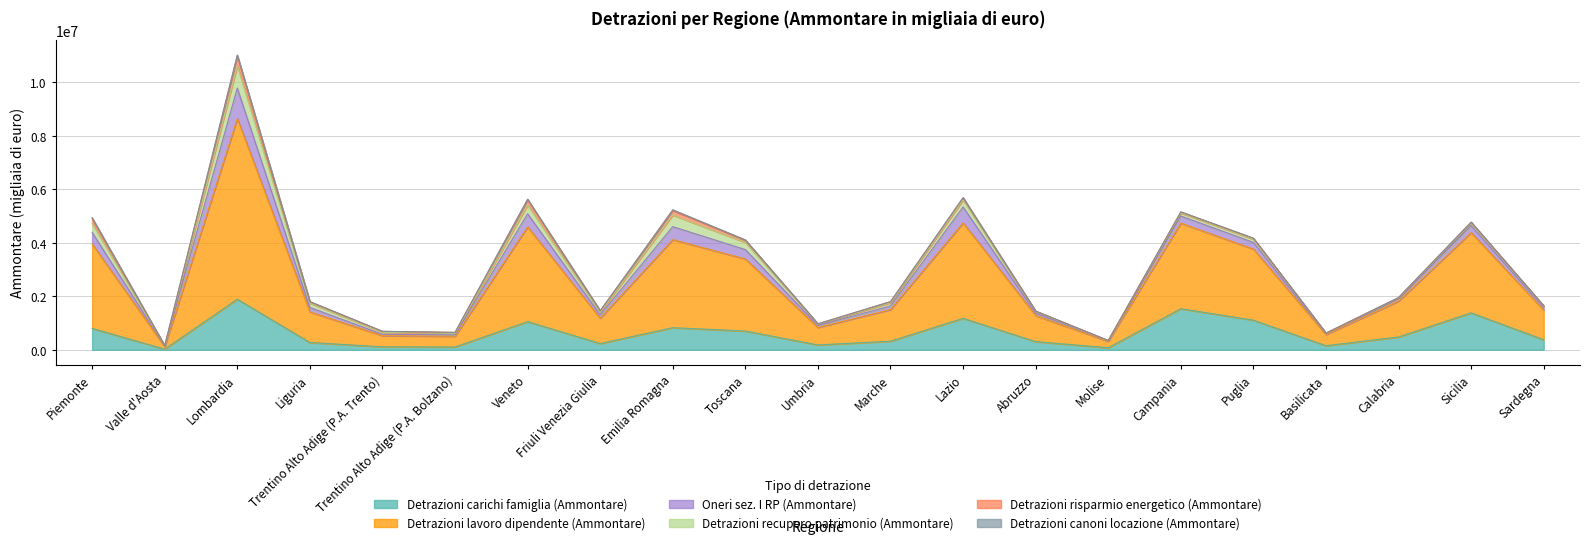

Which series has the largest range (max minus min)?

Detrazioni lavoro dipendente (Ammontare)